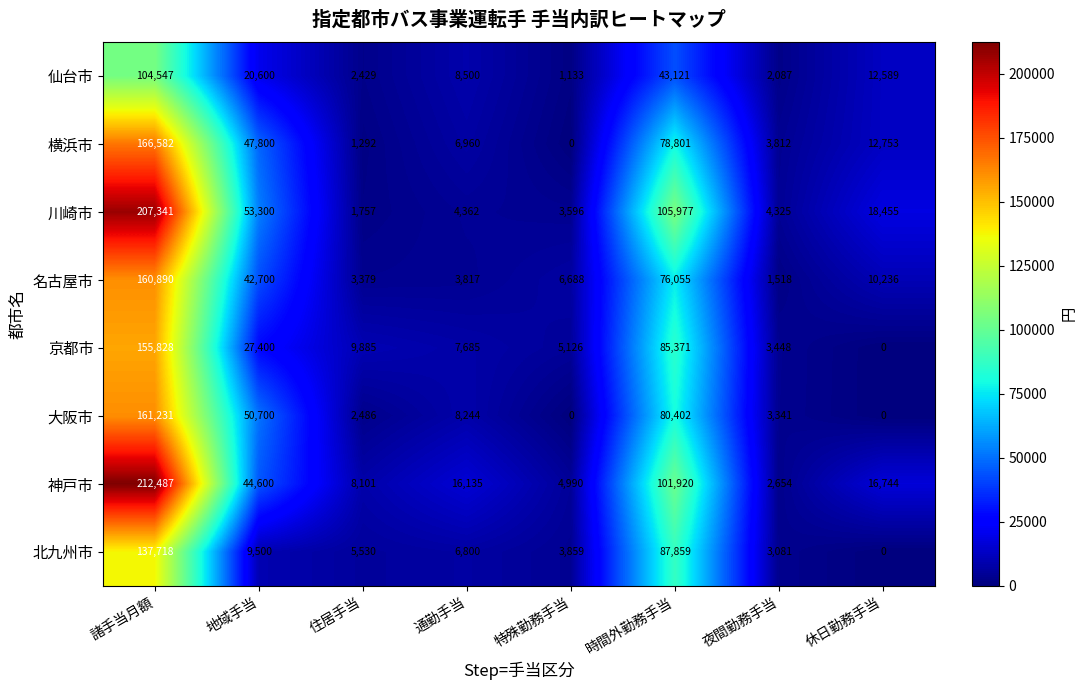

How many categories are shown in the chart?

8